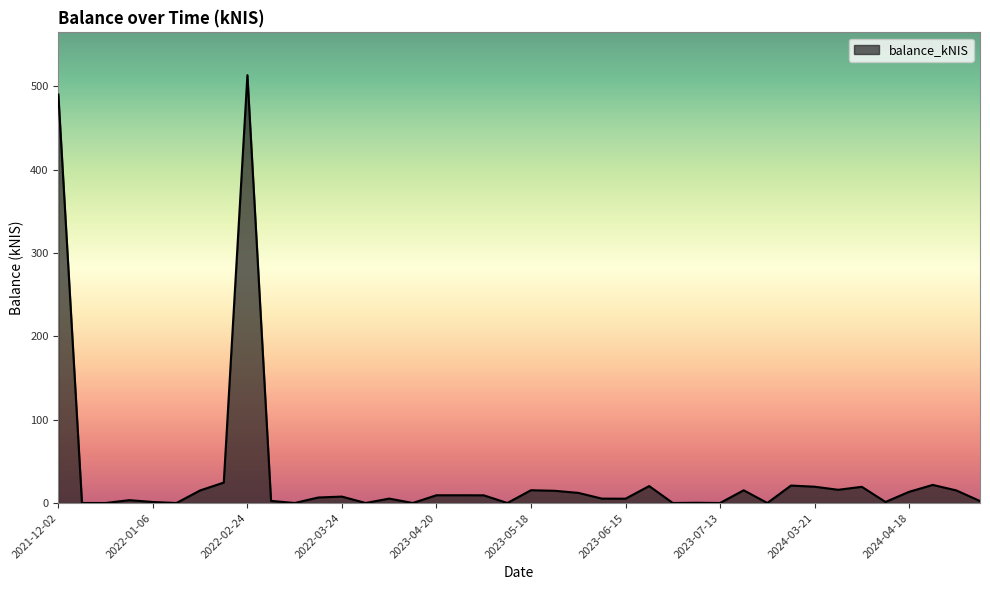

What is the maximum value shown in the chart?

513.2